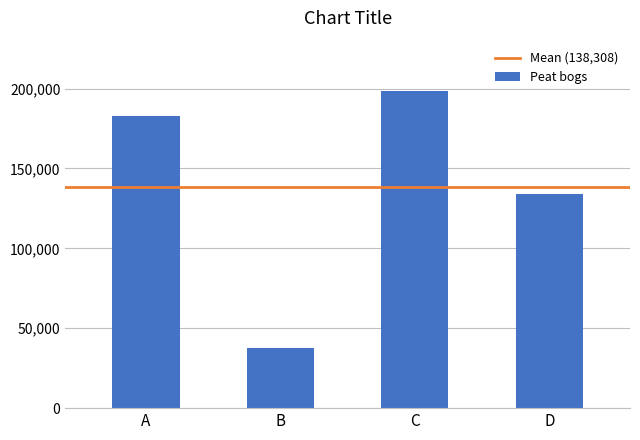

What is the smallest value displayed?

37539